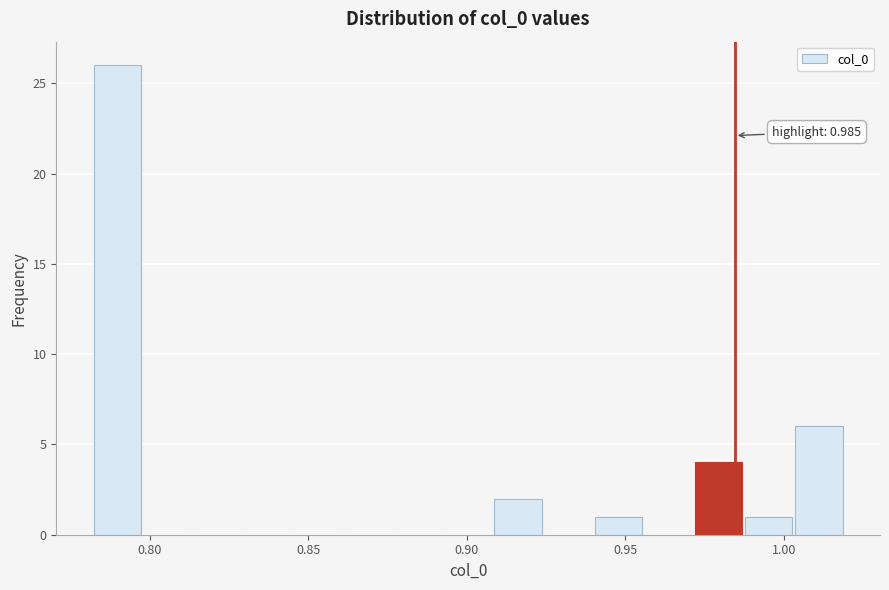

Around what value on the x-axis is the tallest bar? Give the approximate position of its centre, as read against the axis.

0.790